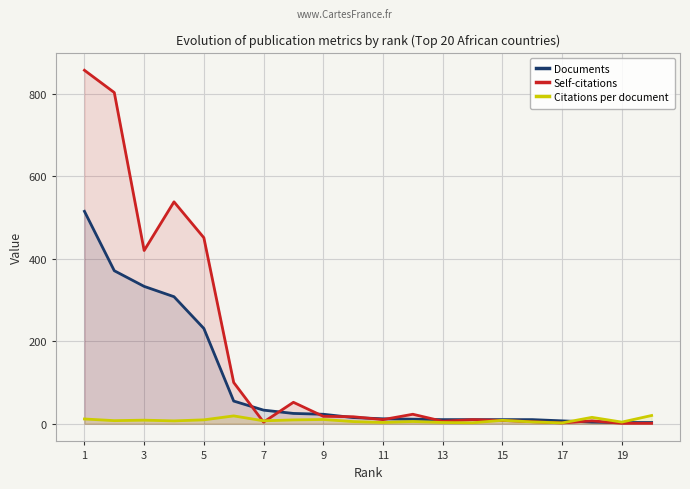

List the series in order of their peak value, highest first.

Self-citations, Documents, Citations per document